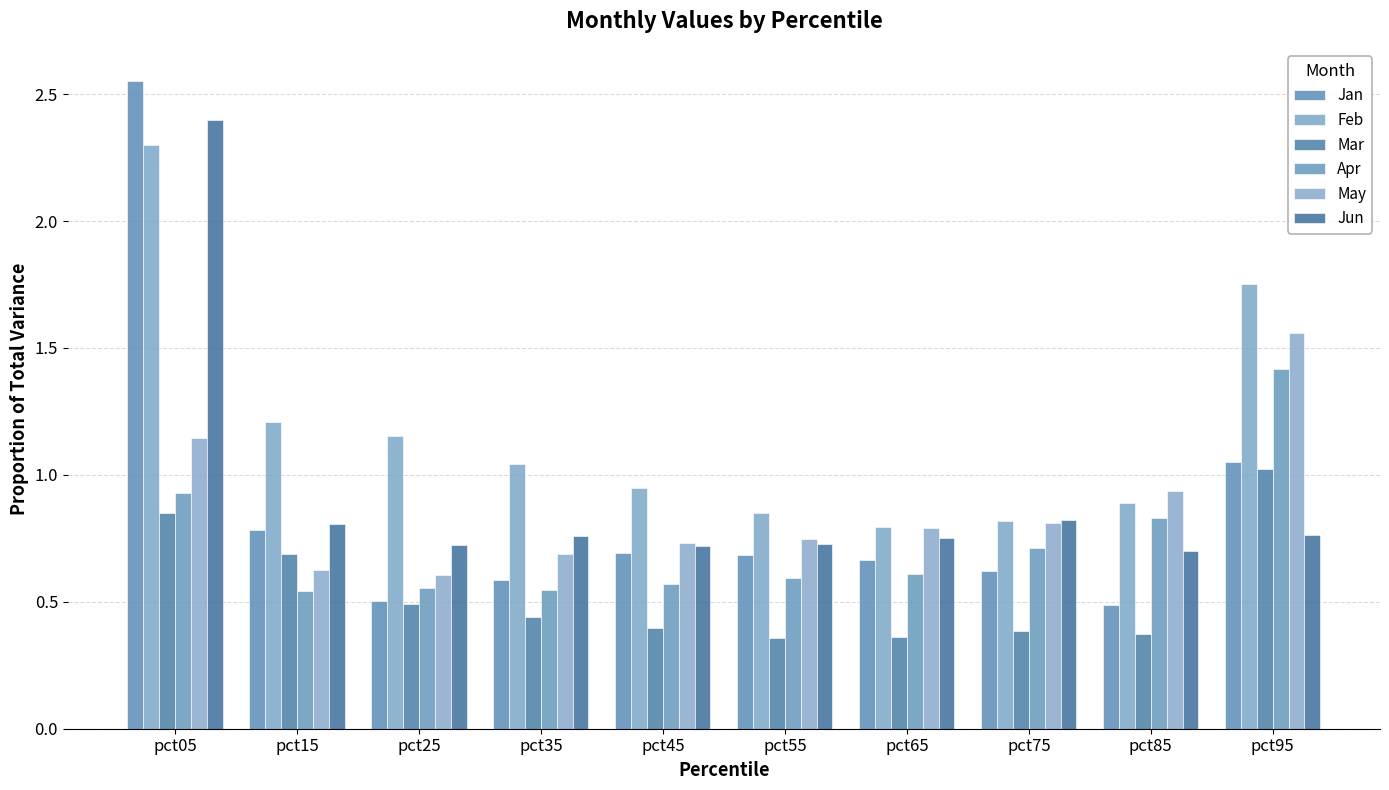

At how many categories does at least one series exceed 1?

5